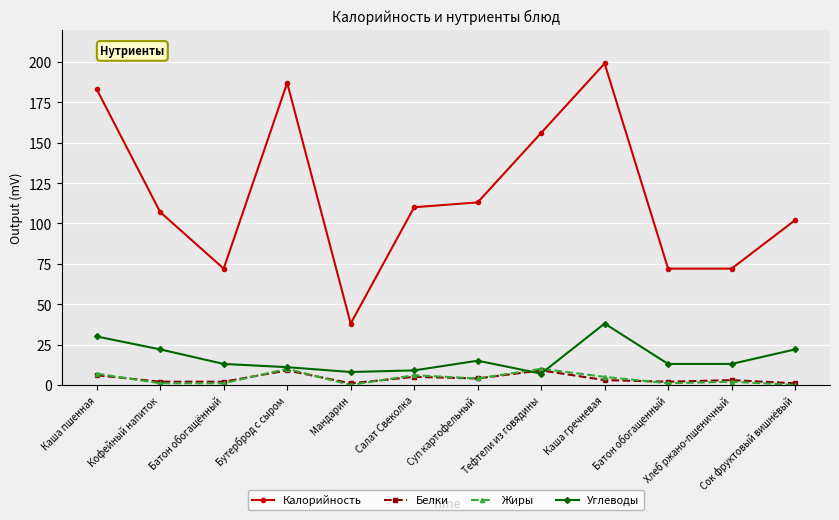

What is the sum of all Белки values?

47